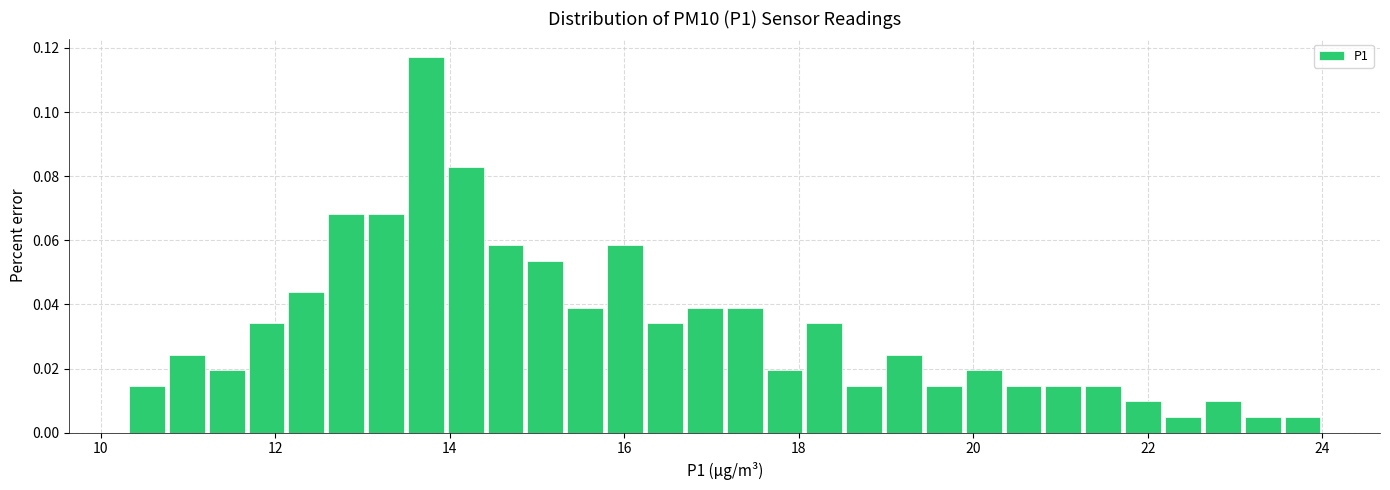

Around what value on the x-axis is the tallest bar? Give the approximate position of its centre, as read against the axis.

13.8